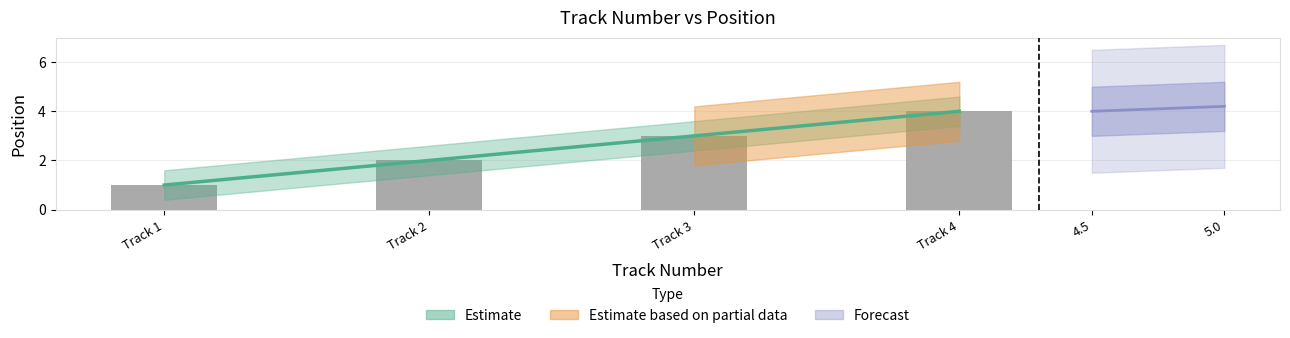

What is the sum of all values?

10